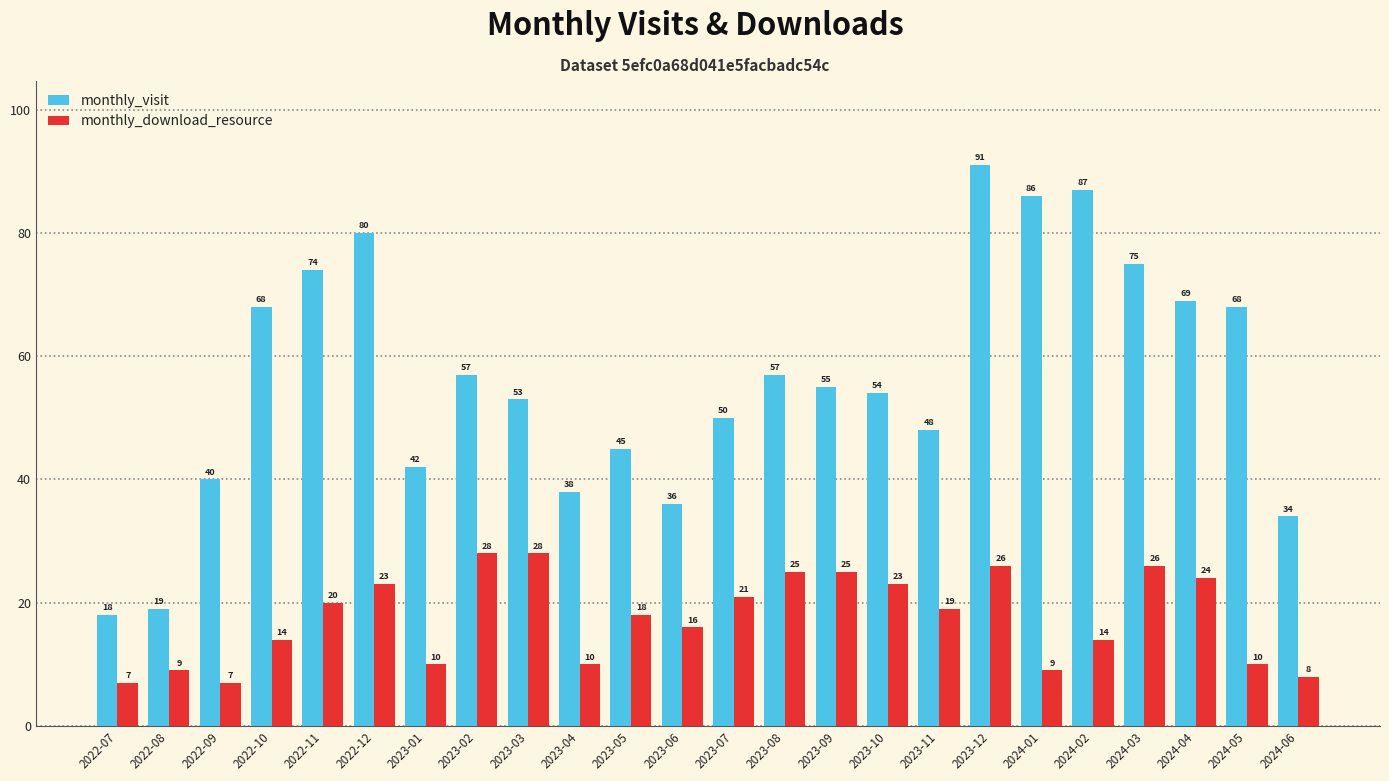

Rank the series by their maximum value, from lowest to highest.

monthly_download_resource, monthly_visit